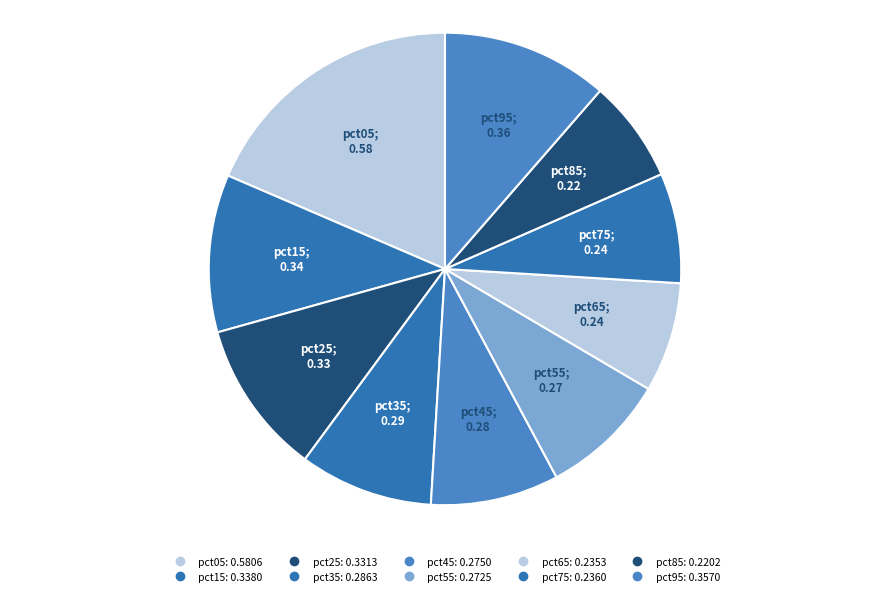

How many segments does this pie chart have?

10